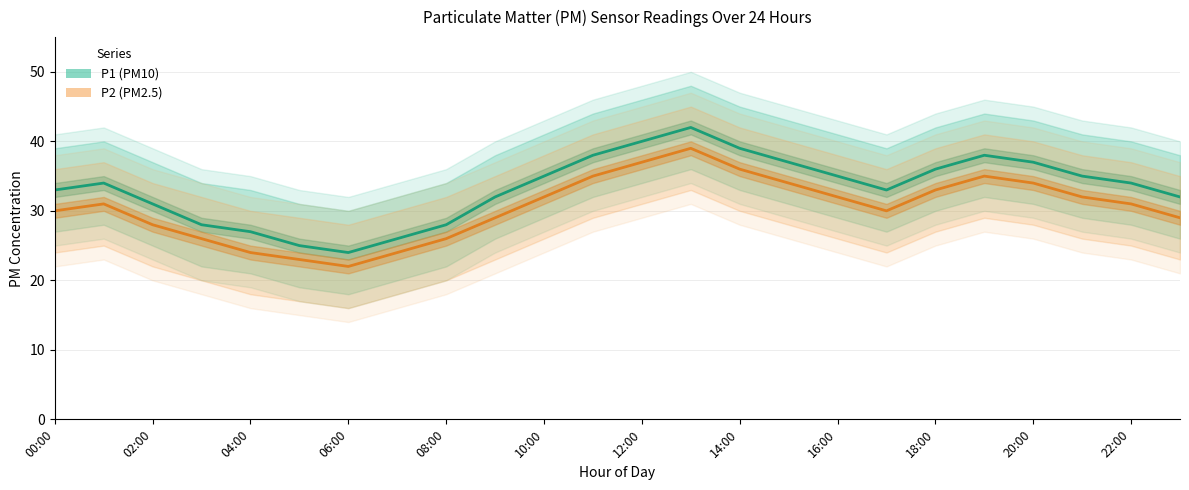

True or false: P1 and P2 cross at least once.

False